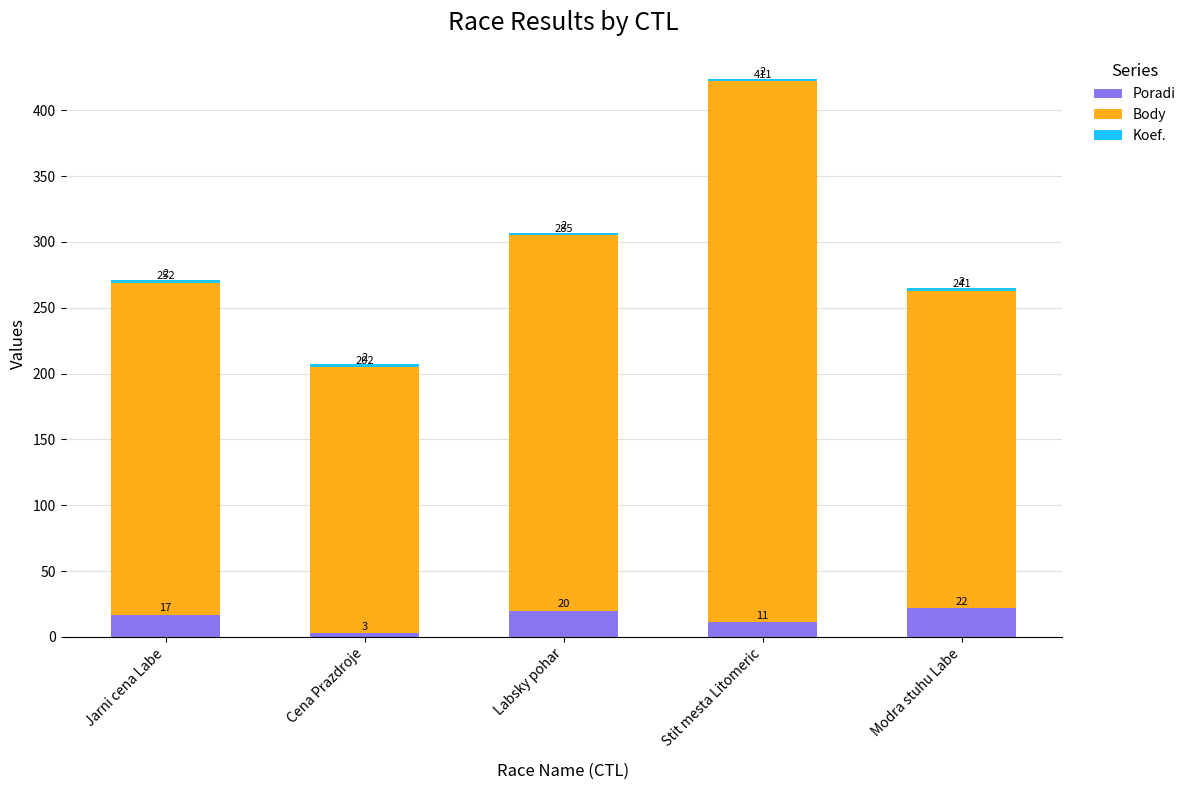

List the labels in order of Poradi value, largest first.

Modra stuhu Labe, Labsky pohar, Jarni cena Labe, Stit mesta Litomeric, Cena Prazdroje